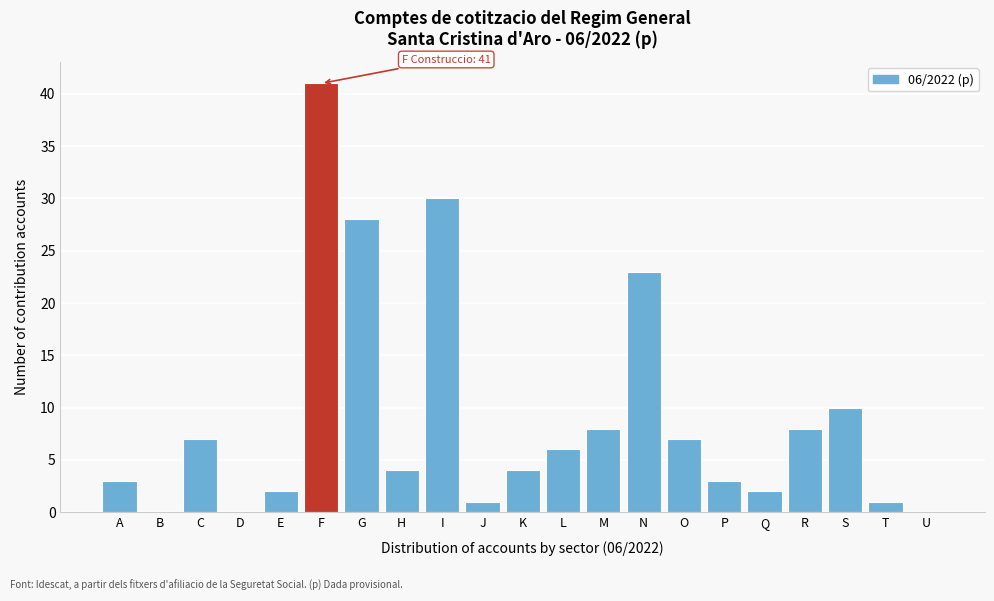

Reading left to right, what are all the values shown in this chart?

A=3	B=0	C=7	D=0	E=2	F=41	G=28	H=4	I=30	J=1	K=4	L=6	M=8	N=23	O=7	P=3	Q=2	R=8	S=10	T=1	U=0